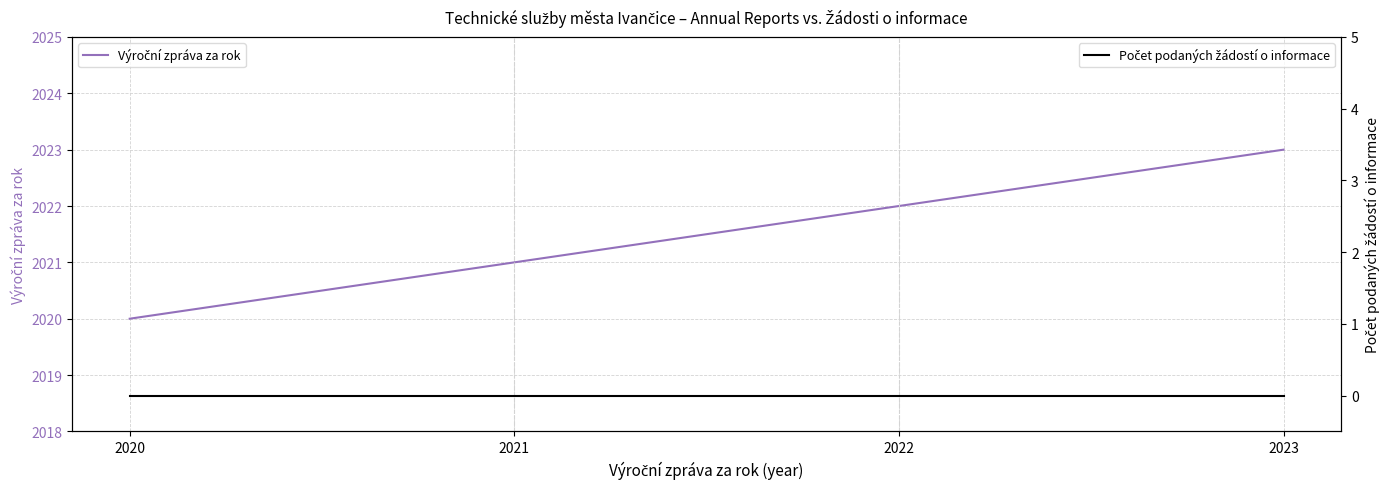

What is the sum of all Výroční zpráva za rok values?

8086